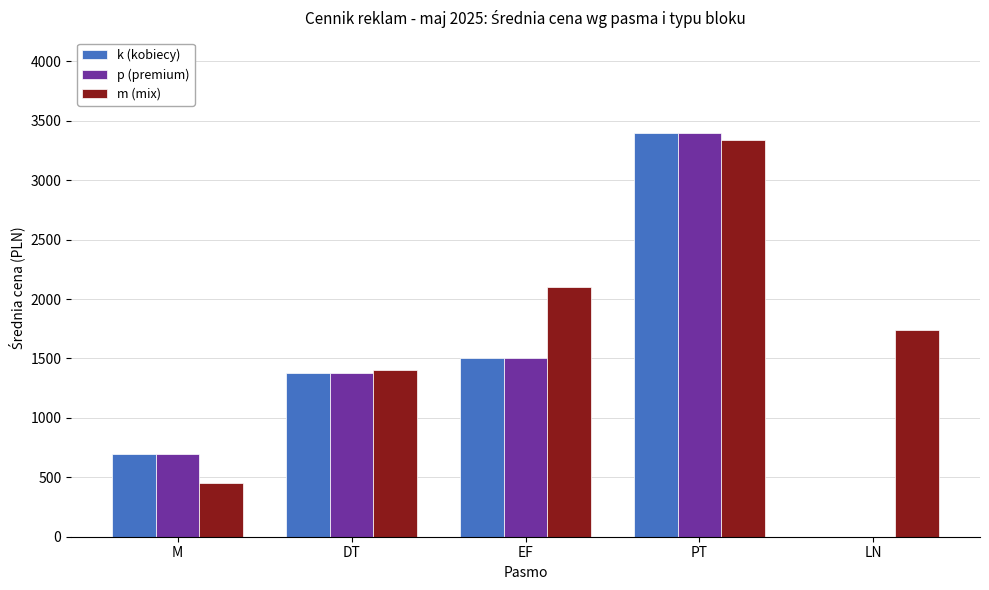

What is the sum of the m (mix) values at PT and DT?

4740